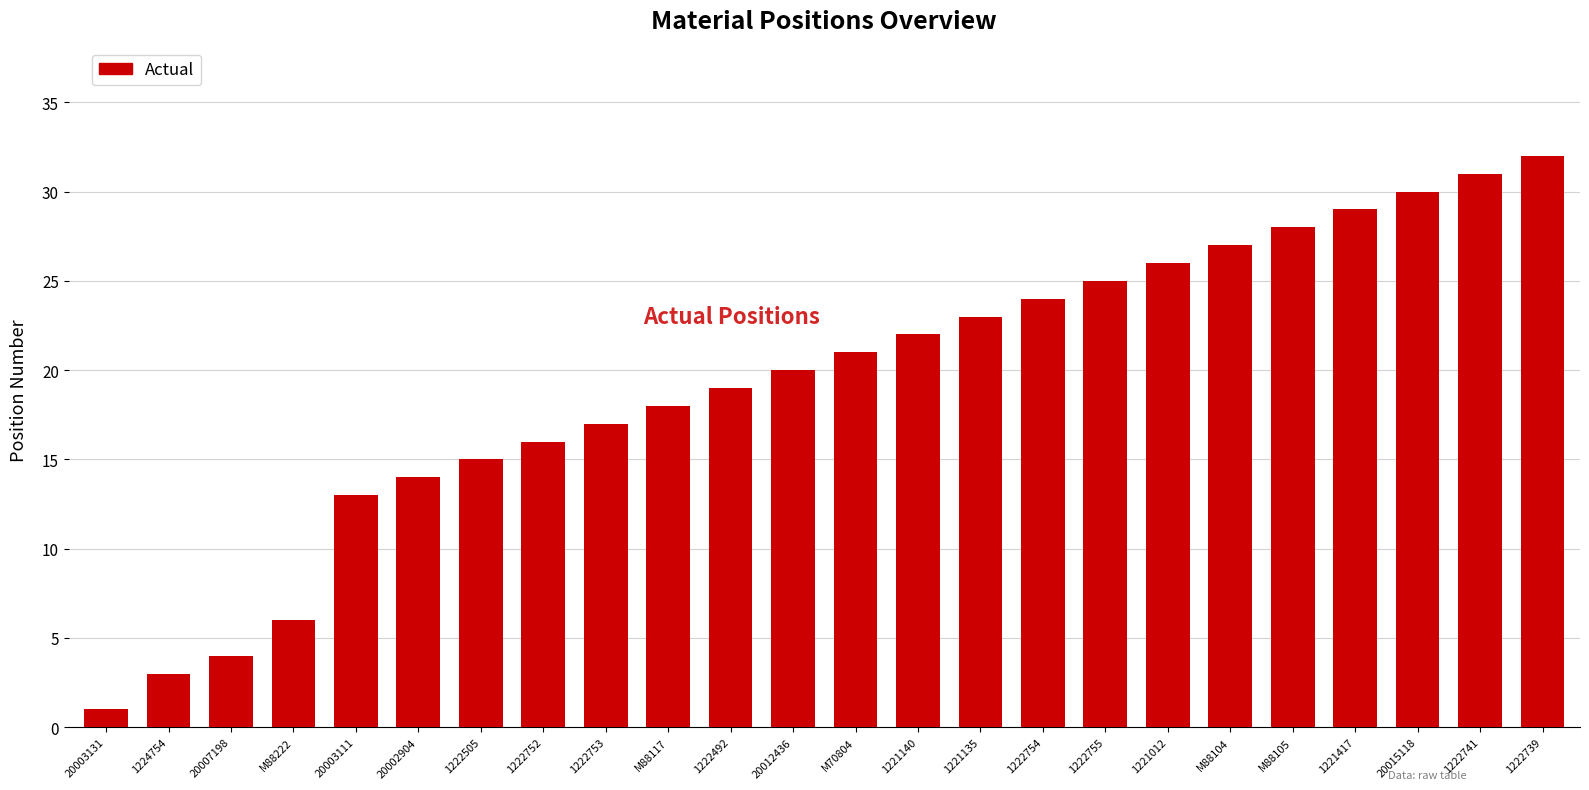

Reading left to right, extract all data points from this chart.

1	3	4	6	13	14	15	16	17	18	19	20	21	22	23	24	25	26	27	28	29	30	31	32